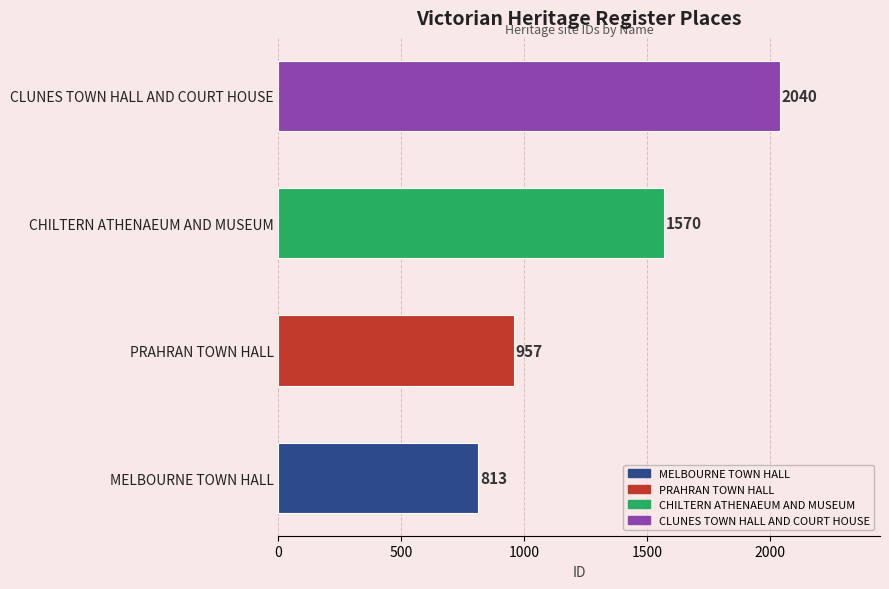

Is it true that the value at CHILTERN ATHENAEUM AND MUSEUM is 1570?

True